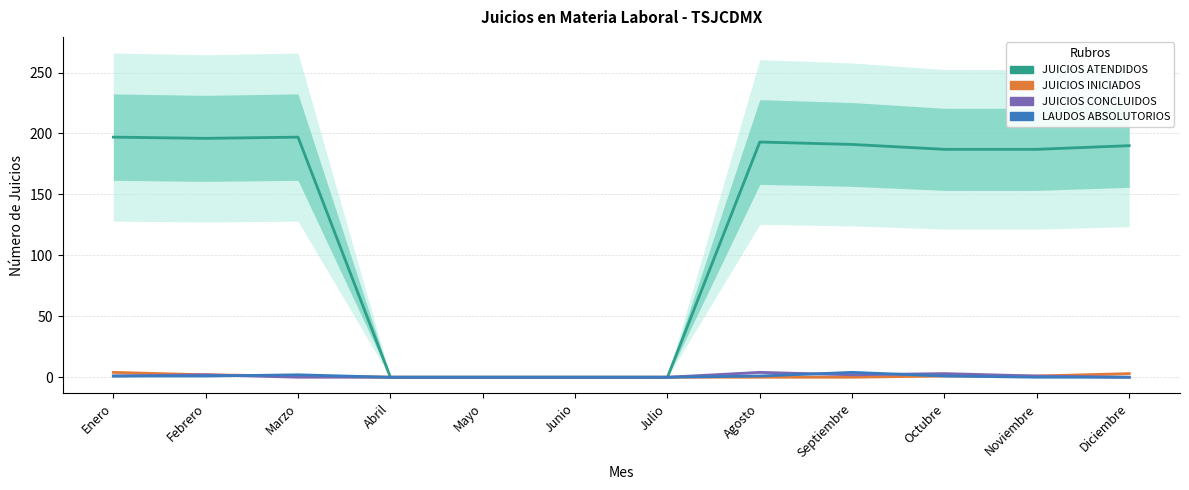

Reading left to right, what are all the values shown in this chart?

JUICIOS ATENDIDOS: Enero=197	Febrero=196	Marzo=197	Abril=0	Mayo=0	Junio=0	Julio=0	Agosto=193	Septiembre=191	Octubre=187	Noviembre=187	Diciembre=190
JUICIOS INICIADOS: Enero=4	Febrero=2	Marzo=1	Abril=0	Mayo=0	Junio=0	Julio=0	Agosto=0	Septiembre=0	Octubre=1	Noviembre=1	Diciembre=3
JUICIOS CONCLUIDOS: Enero=1	Febrero=2	Marzo=0	Abril=0	Mayo=0	Junio=0	Julio=0	Agosto=4	Septiembre=2	Octubre=3	Noviembre=1	Diciembre=0
LAUDOS ABSOLUTORIOS: Enero=1	Febrero=1	Marzo=2	Abril=0	Mayo=0	Junio=0	Julio=0	Agosto=1	Septiembre=4	Octubre=1	Noviembre=0	Diciembre=0